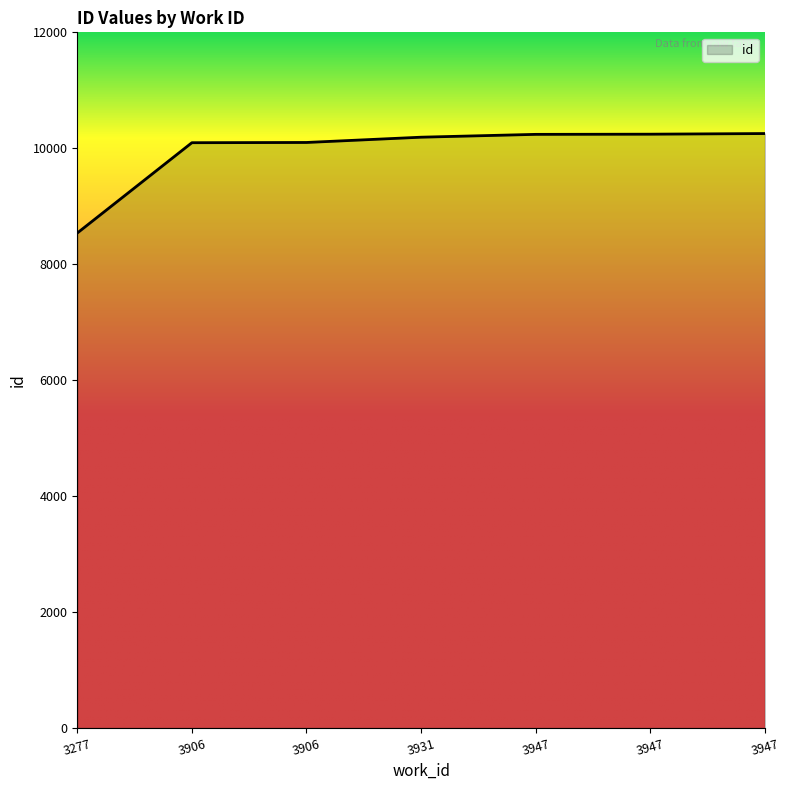

At which category does the chart reach its peak across all series?

3947